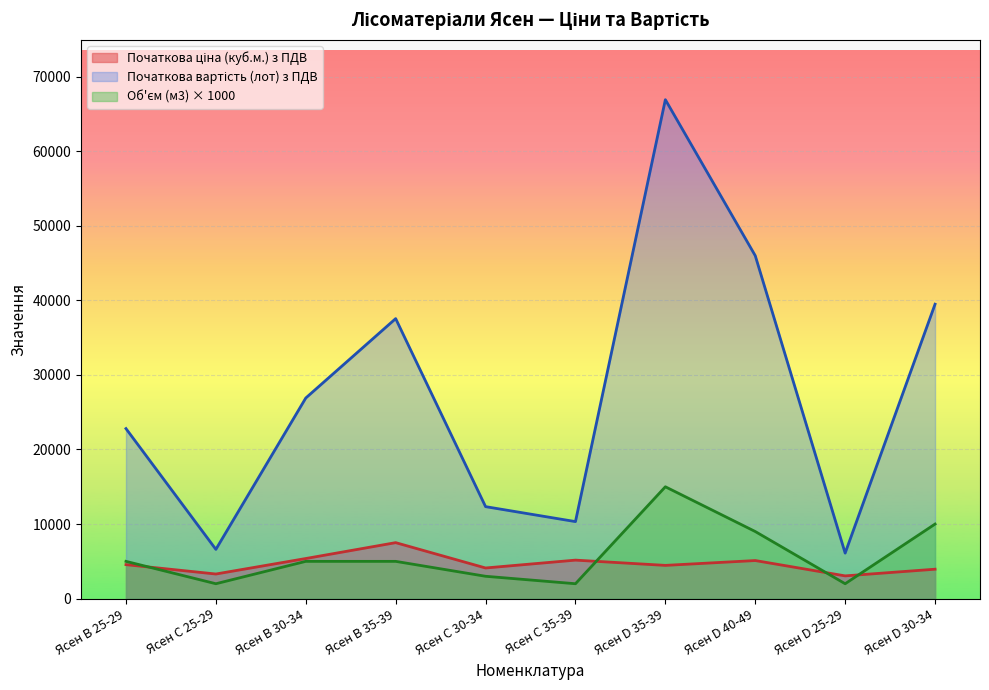

Which series has the widest spread of values?

Початкова вартість (лот) з ПДВ